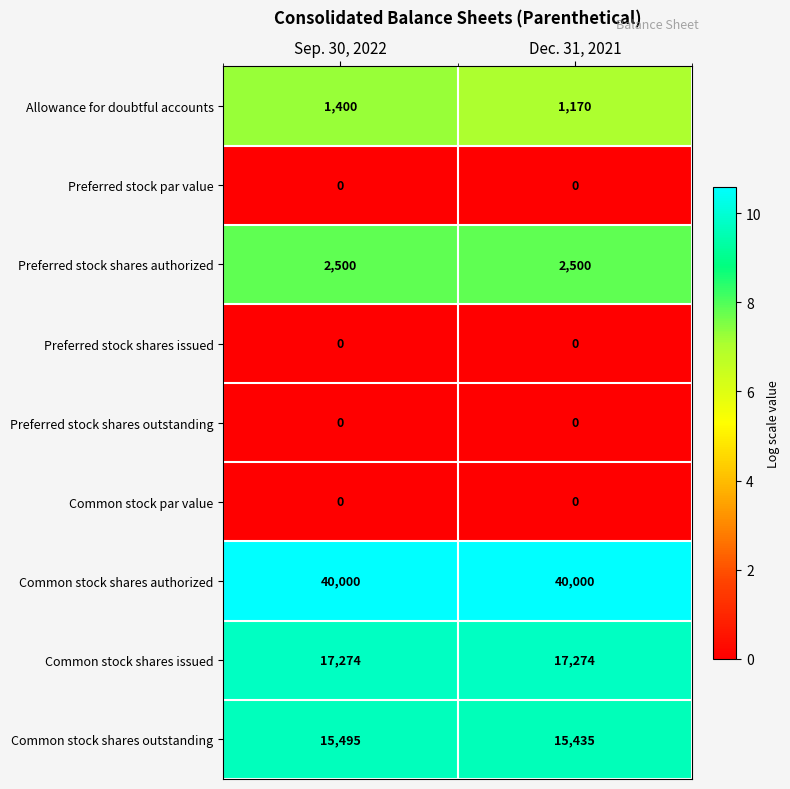

Reading left to right, extract all data points from this chart.

Allowance for doubtful accounts: 1400	1170
Preferred stock par value: 0	0
Preferred stock shares authorized: 2500	2500
Preferred stock shares issued: 0	0
Preferred stock shares outstanding: 0	0
Common stock par value: 0	0
Common stock shares authorized: 40000	40000
Common stock shares issued: 17274	17274
Common stock shares outstanding: 15495	15435